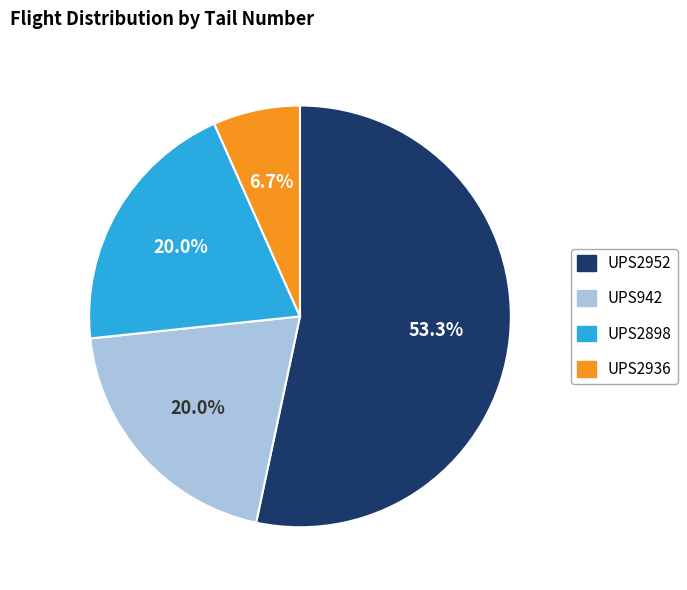

Combined, what portion of the pie is UPS942 and UPS2952?

73.3%